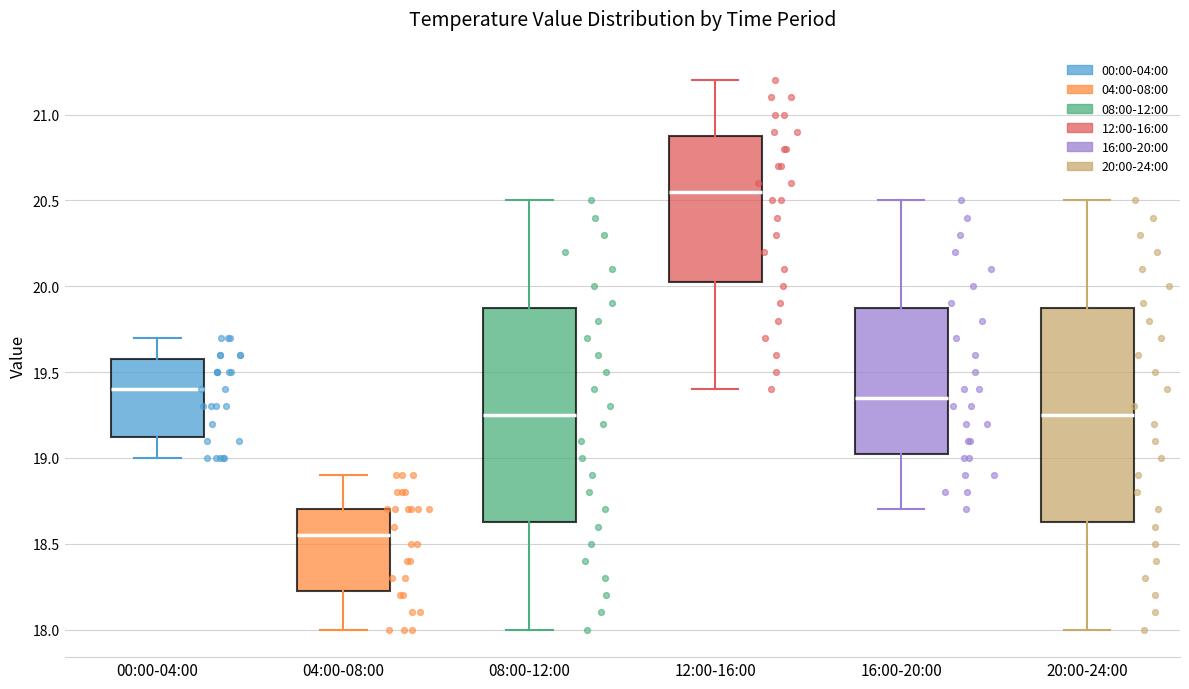

Which box's median line is the highest?

12:00-16:00